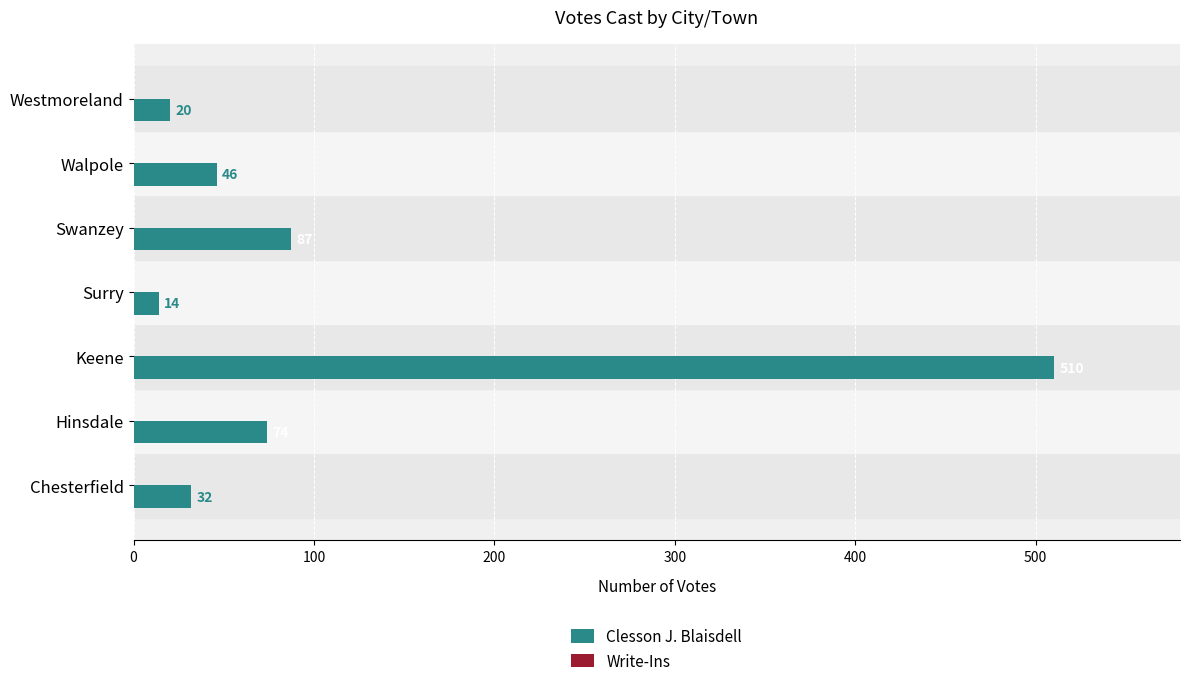

Which has a higher value, Chesterfield or Hinsdale?

Hinsdale